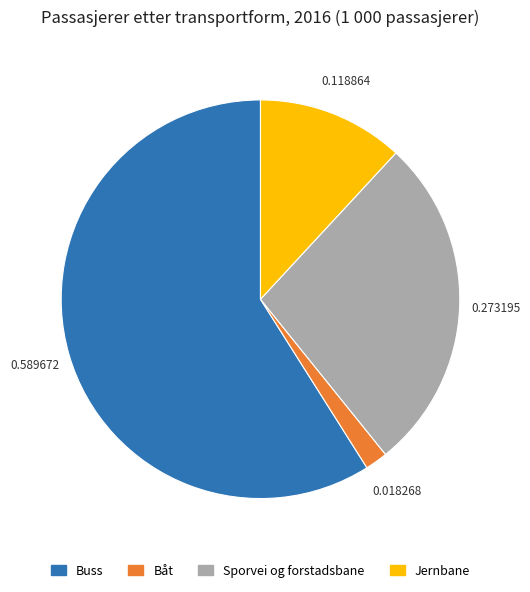

Between Båt and Sporvei og forstadsbane, which is larger?

Sporvei og forstadsbane